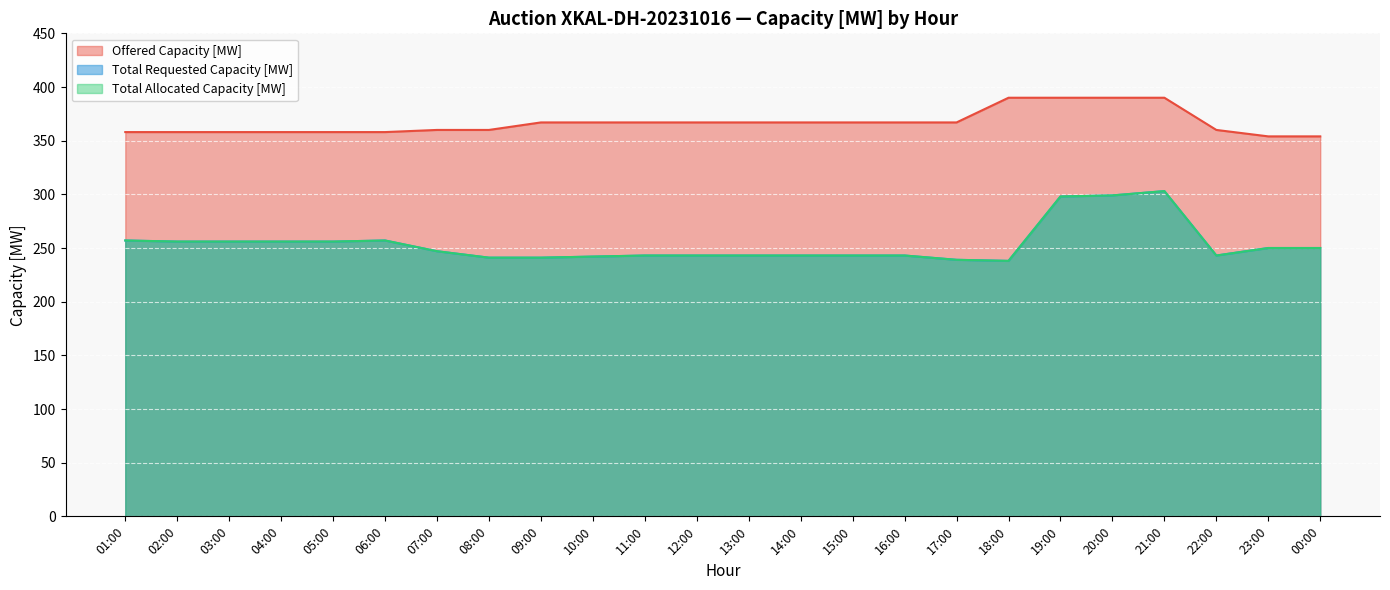

What is the spread (max minus min) of values at 14:00?

124